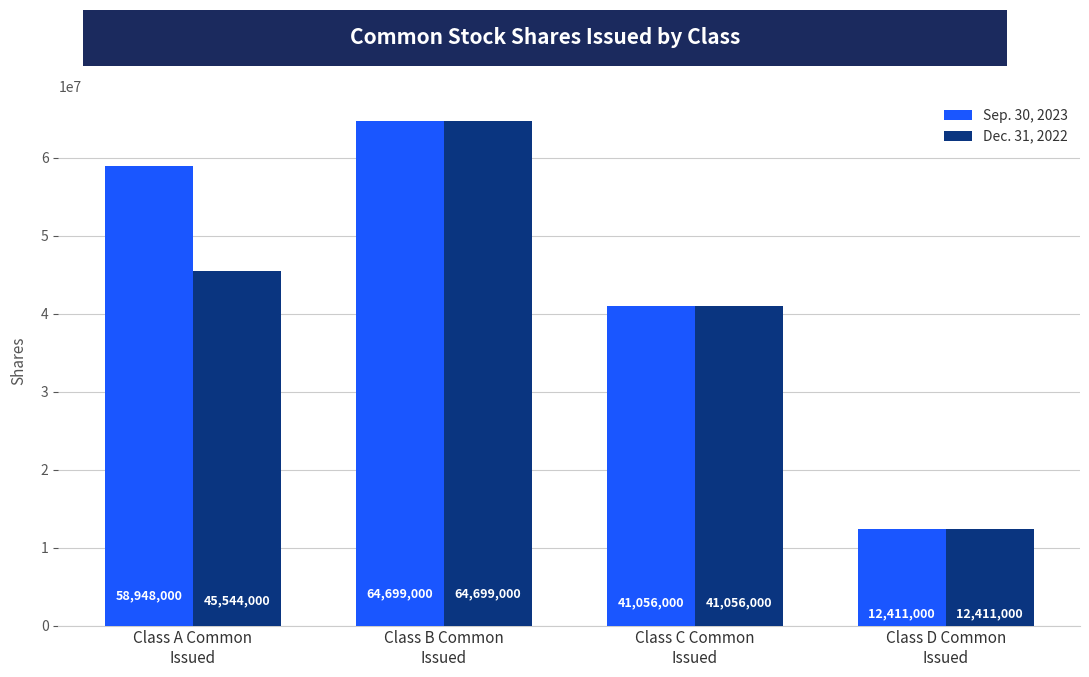

Rank the series by their average value, from lowest to highest.

Dec. 31, 2022, Sep. 30, 2023